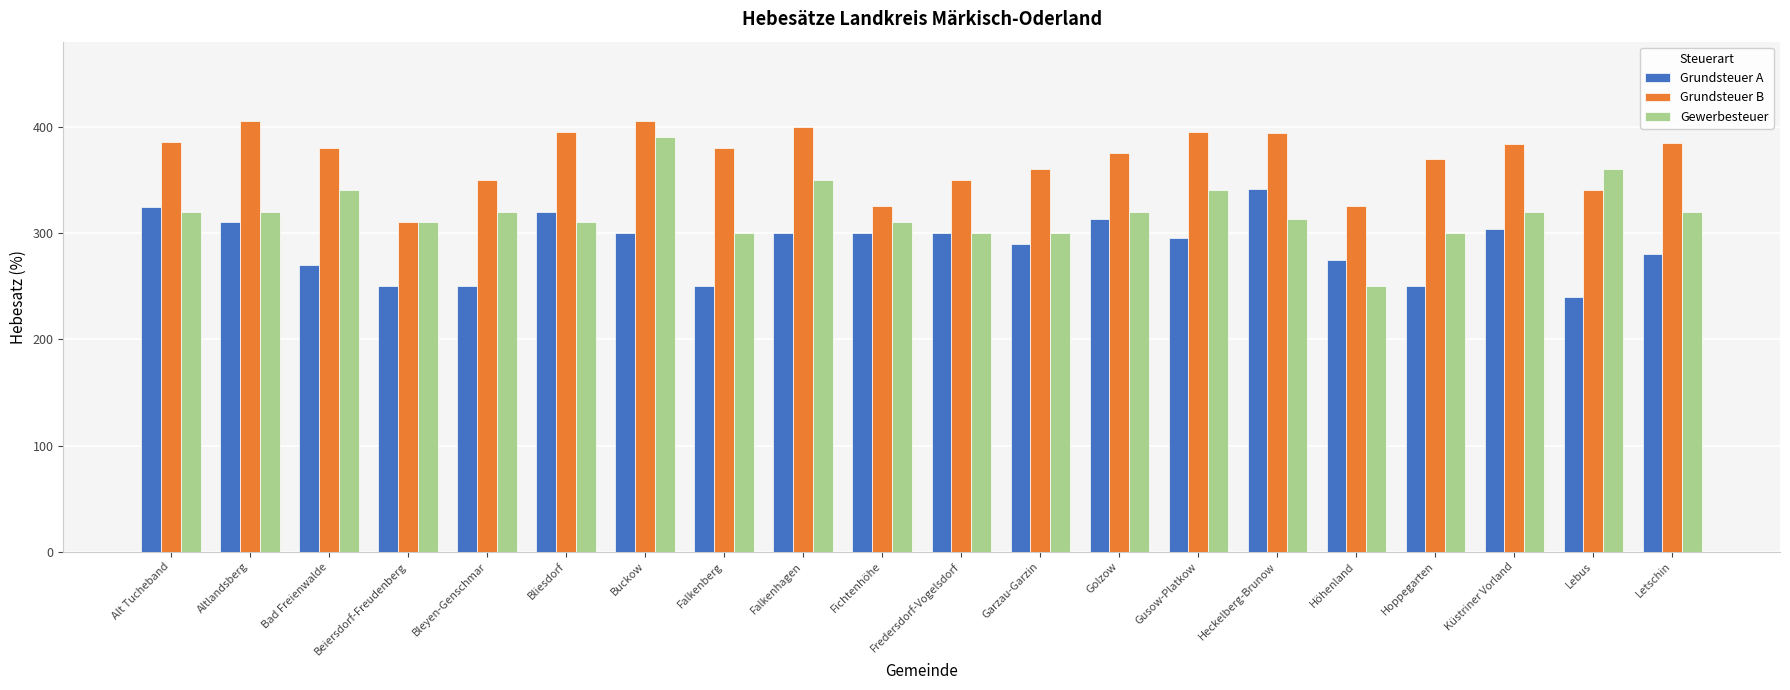

What is the total value across all series at Garzau-Garzin?

950